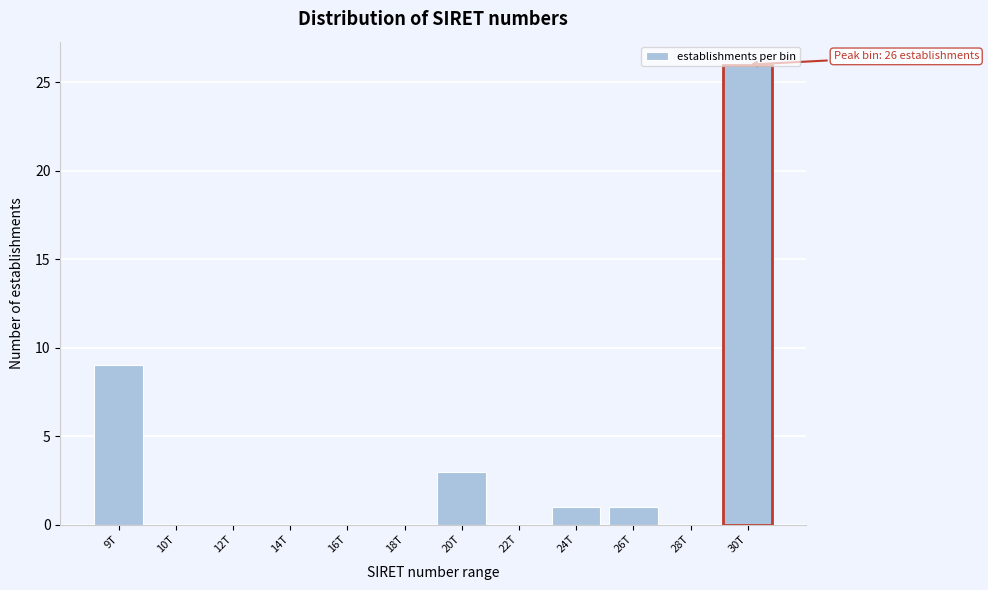

Where is the data nearest to the value 13?

9T